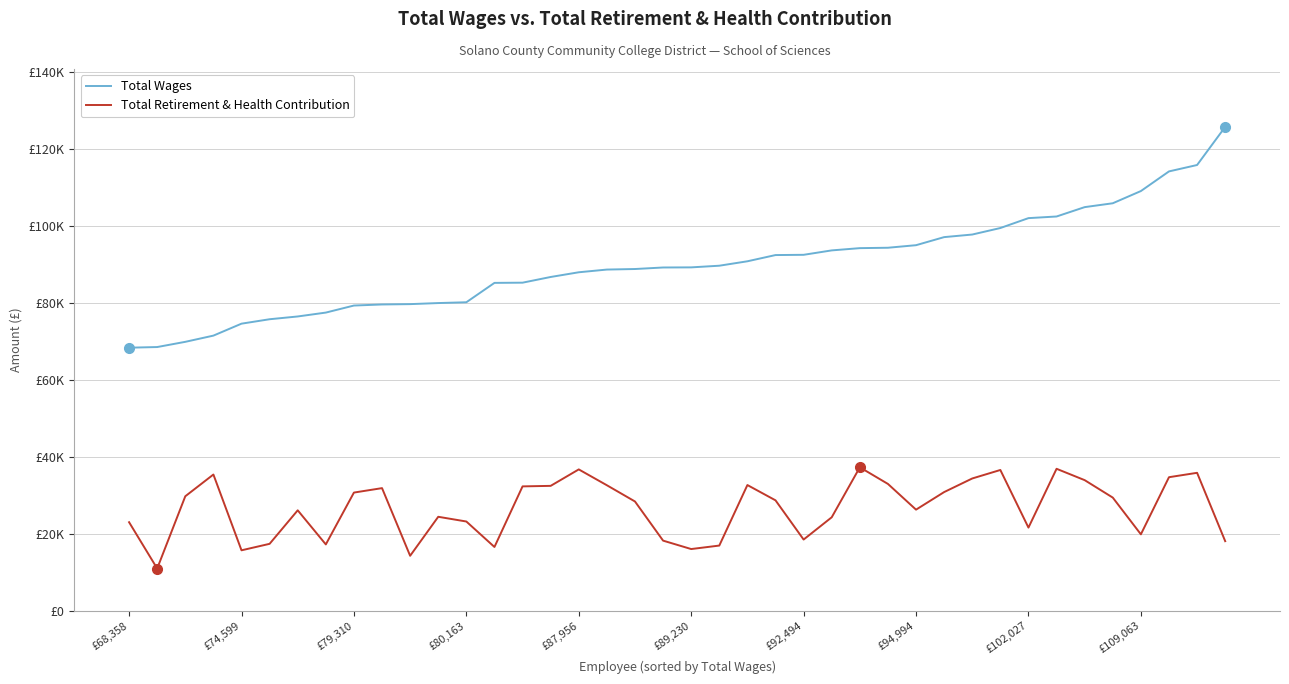

What are all the series names shown in the legend?

Total Wages, Total Retirement & Health Contribution